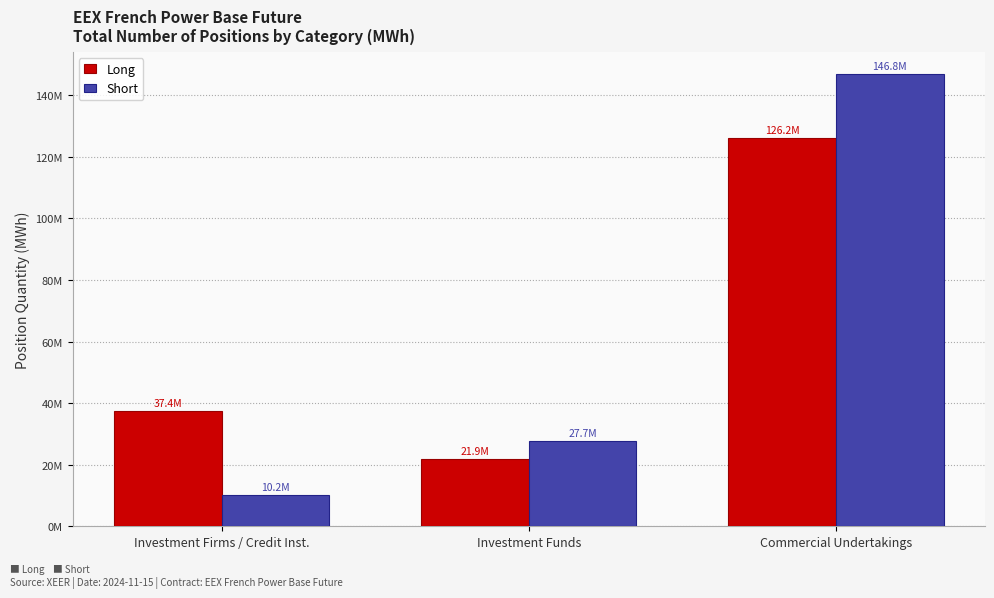

Which label corresponds to the smallest value in the chart?

Investment Firms / Credit Inst.